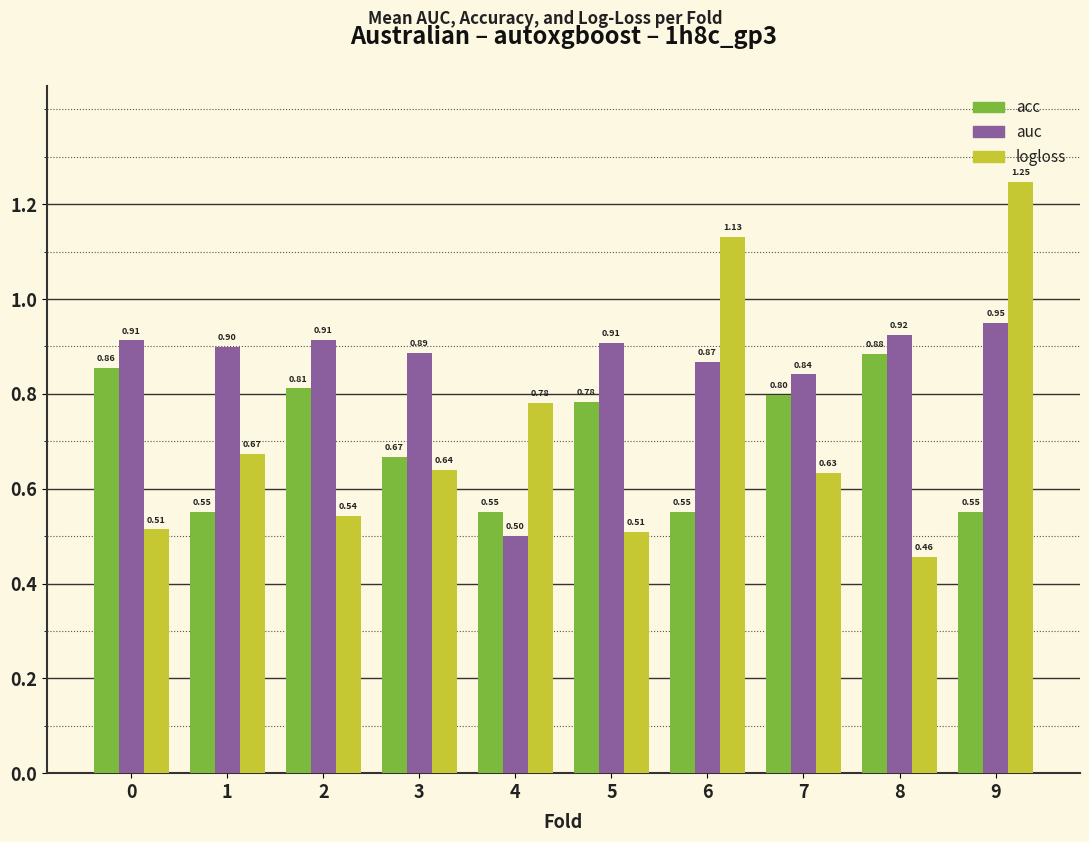

What is the sum of the acc values at 0 and 1?

1.4